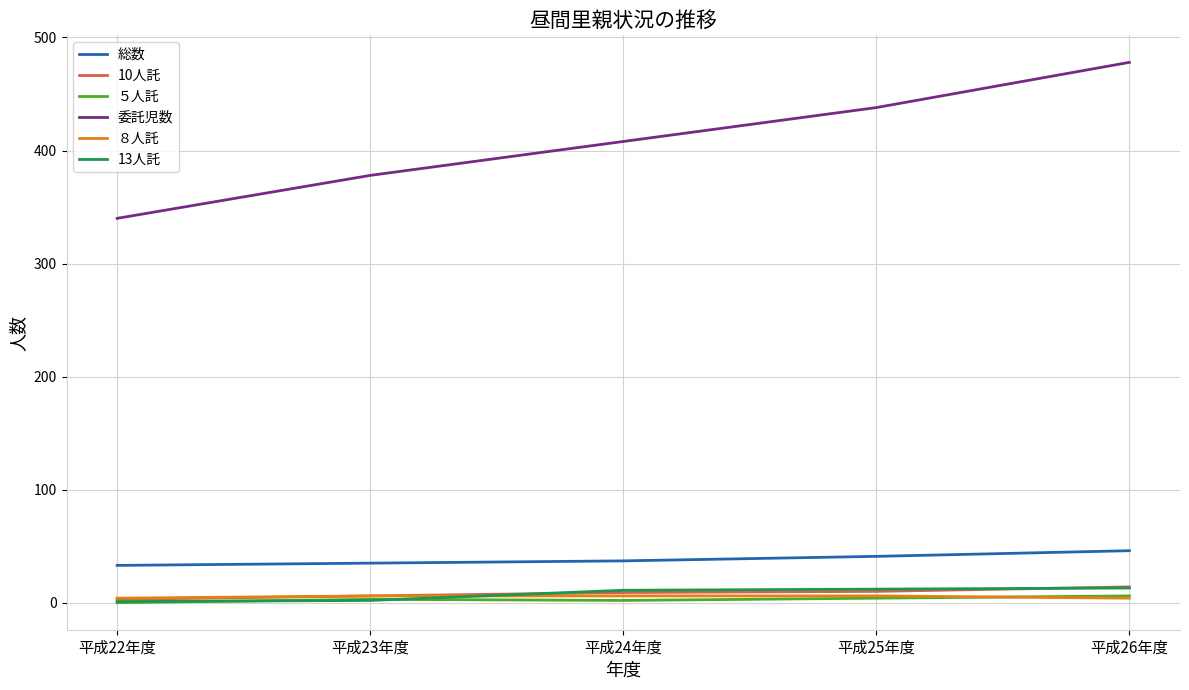

Rank the categories by 委託児数 value from highest to lowest.

平成26年度, 平成25年度, 平成24年度, 平成23年度, 平成22年度